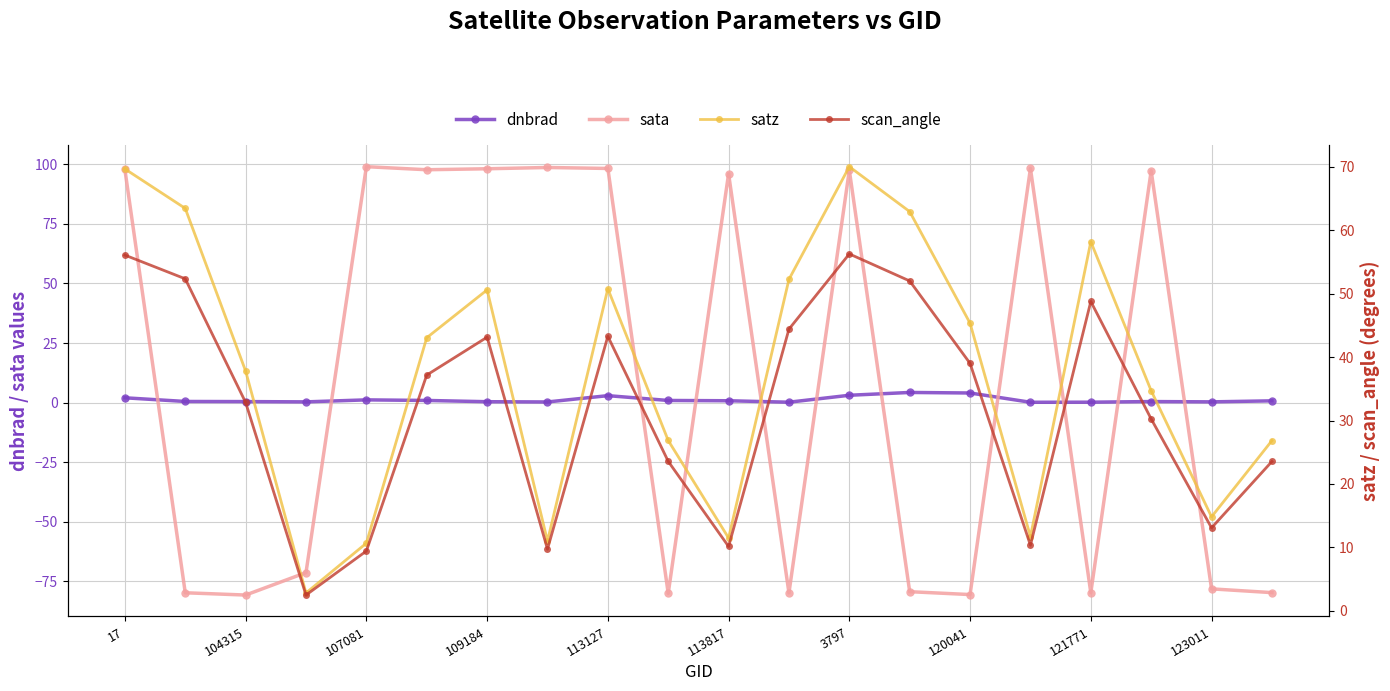

What is the average value of the dnbrad series?

1.2